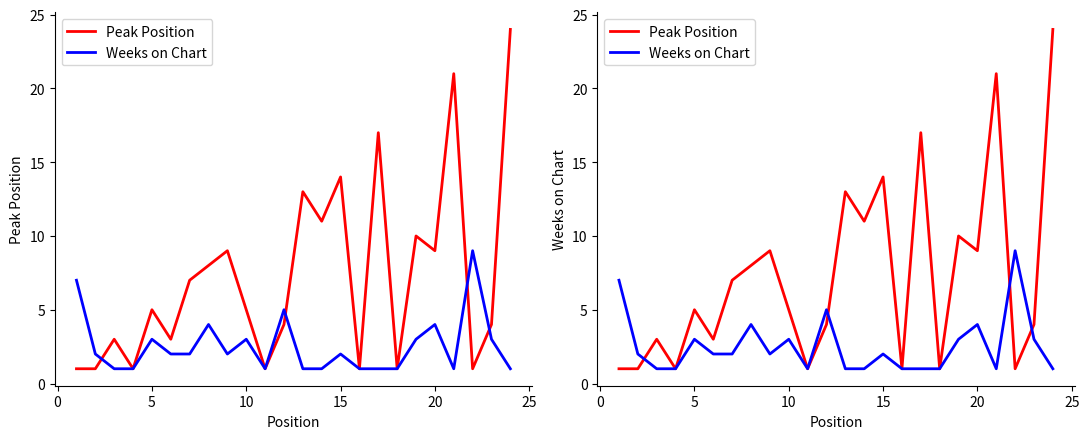

What is the sum of all Weeks on Chart values?

61